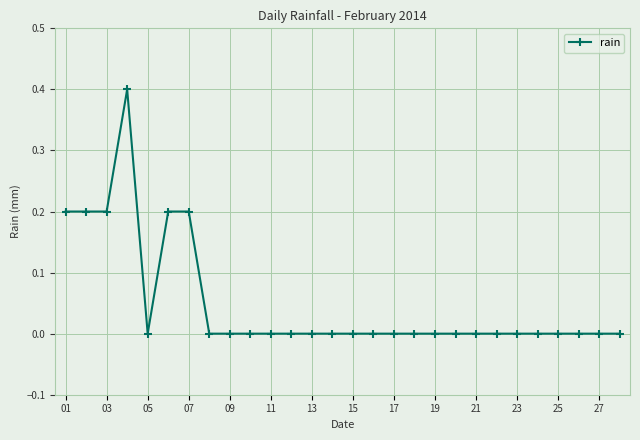

What is the value of the 7th point from the left?

0.2